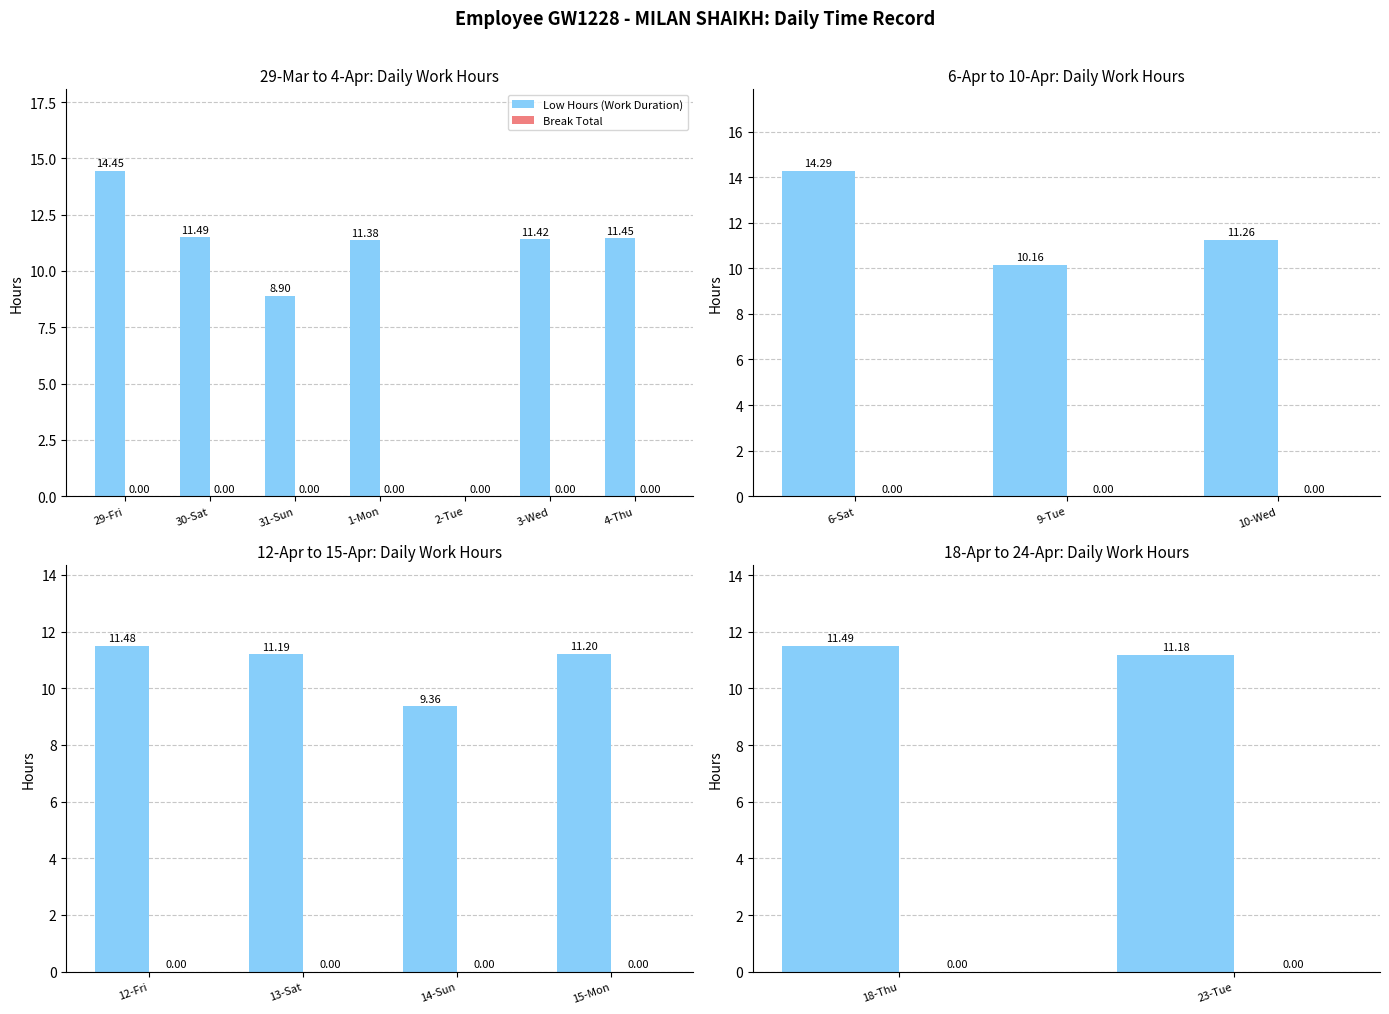

Which category has the lowest value in the Break Total series?

18-Thu